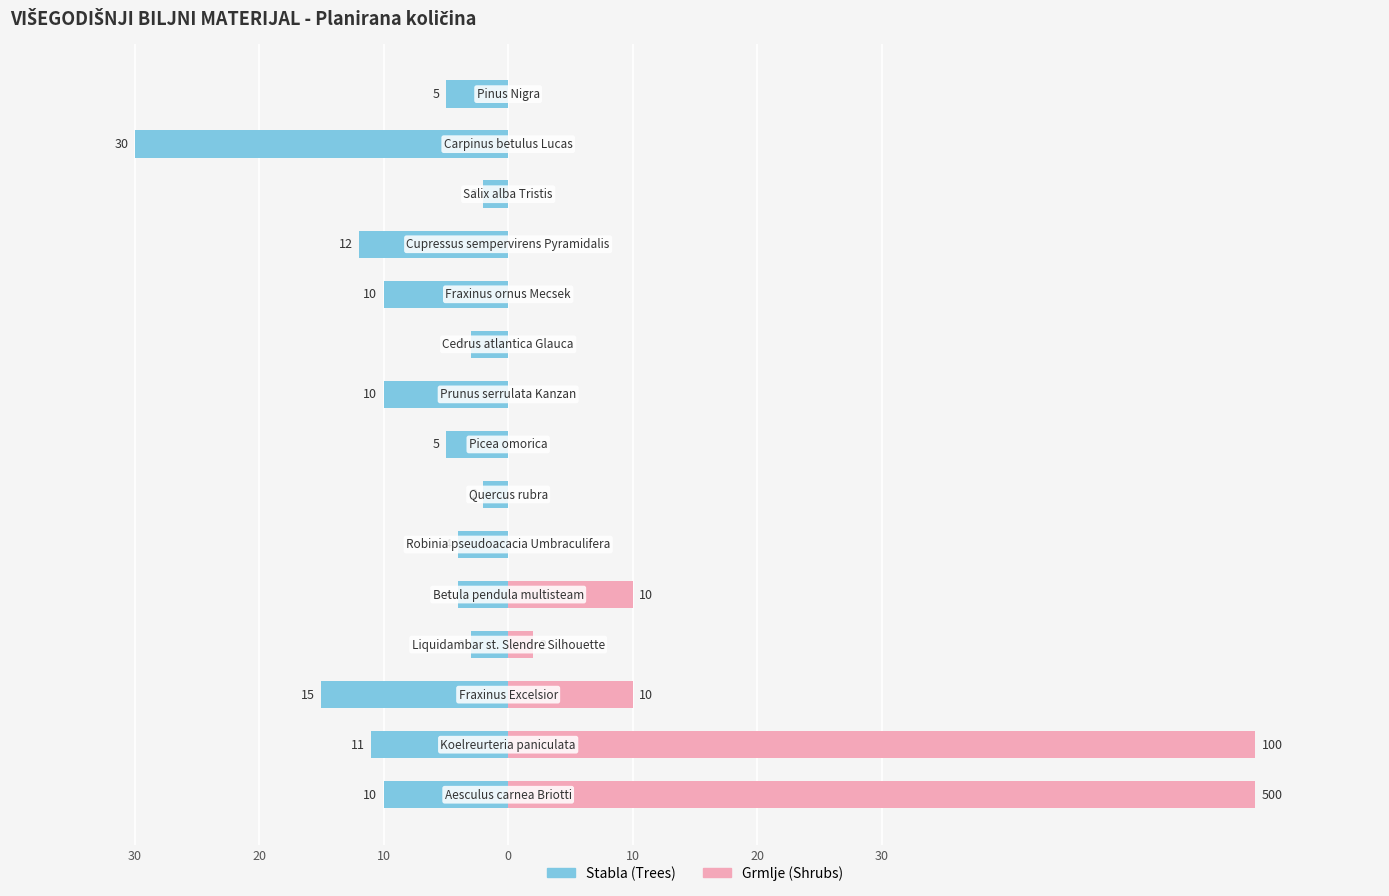

How many values in the Stabla series are below -5?

7